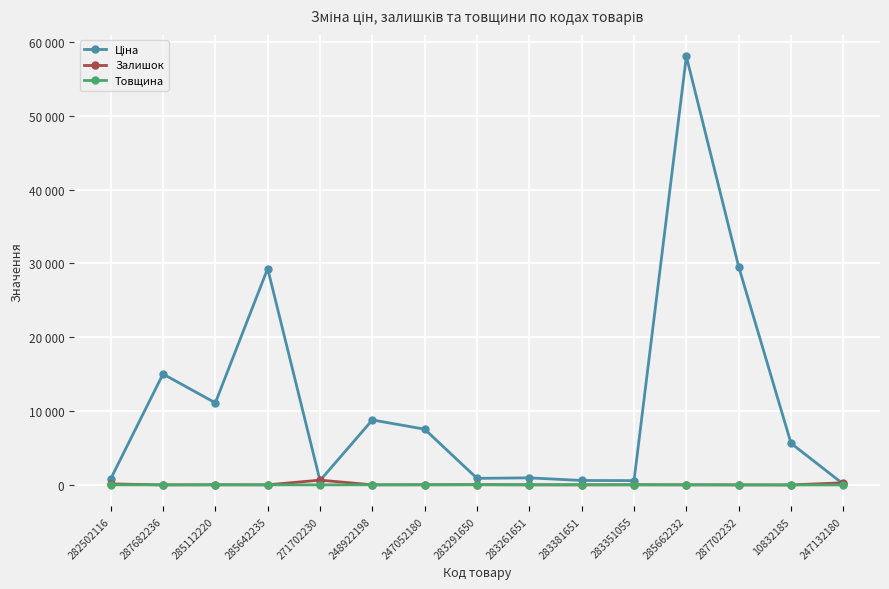

How many data points in Товщина are less than 12?

3